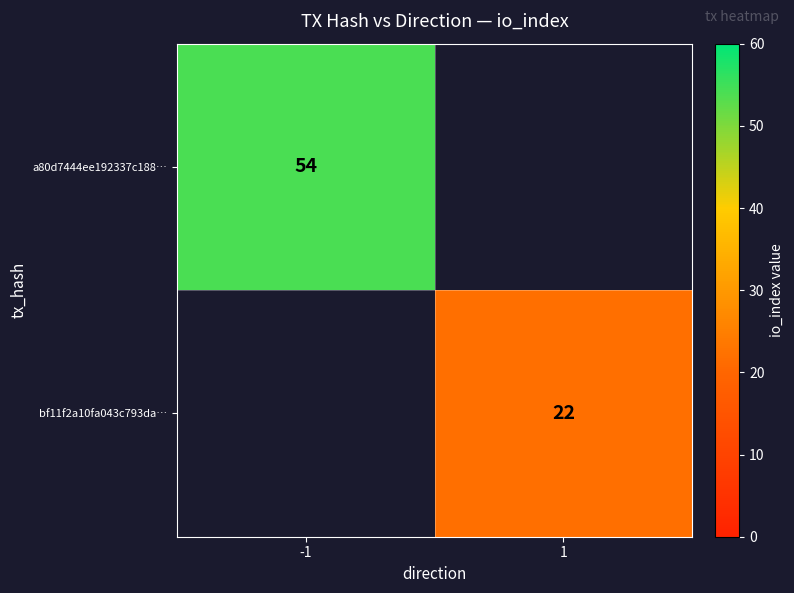

What is the greatest value displayed?

54